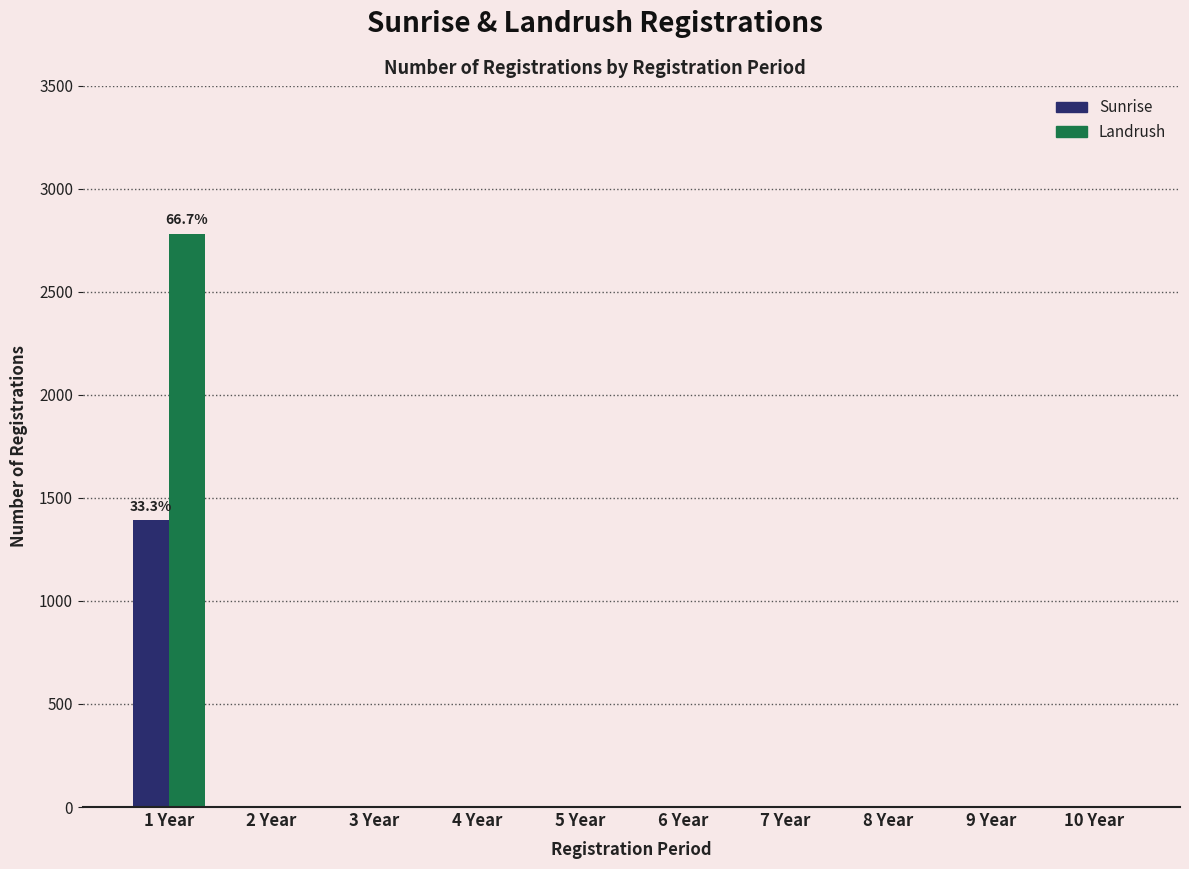

Is the value of Sunrise at 6 Year greater than the value of Landrush at 1 Year?

No